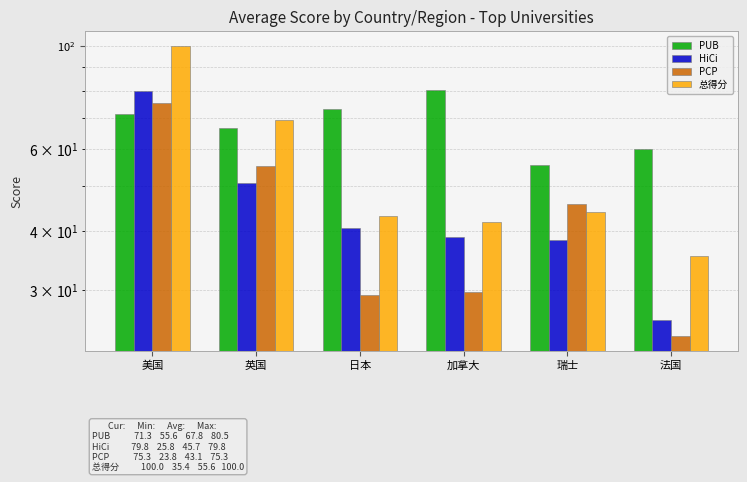

Reading left to right, transcribe all the data shown in this chart.

PUB: 71.3	66.5	73.0	80.5	55.6	60.0
HiCi: 79.8	50.8	40.6	38.8	38.4	25.8
PCP: 75.3	55.2	29.2	29.6	45.8	23.8
总得分: 100.0	69.2	43.2	41.8	43.9	35.4